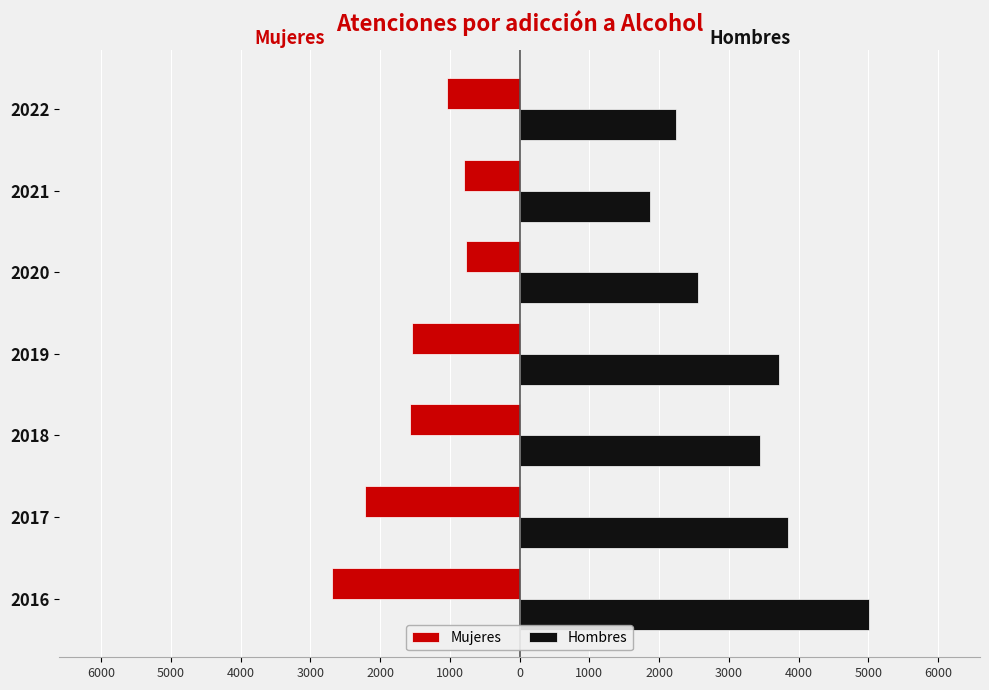

Which series has the largest total across all categories?

Hombres